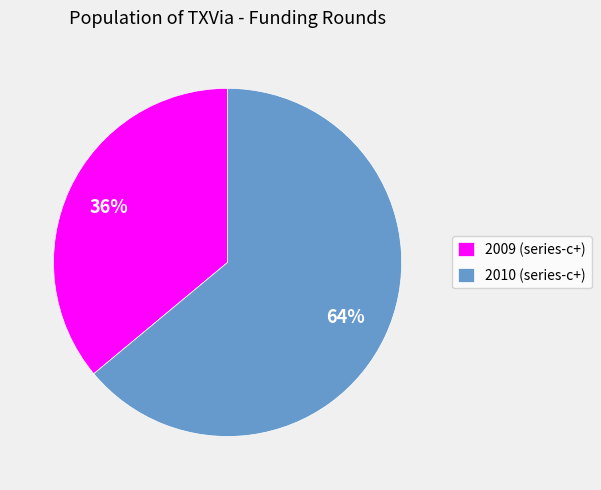

To the nearest percent, what is the difference between the largest and smallest slice percentages?

28%